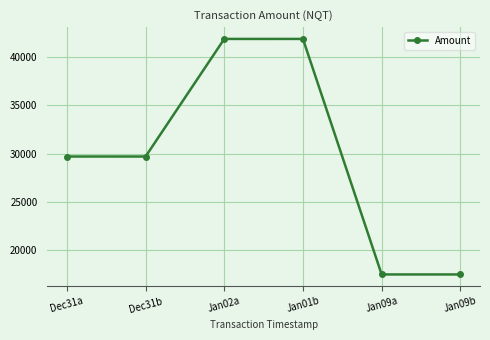

What is the change in value from Dec31b to Jan09b?

-12201